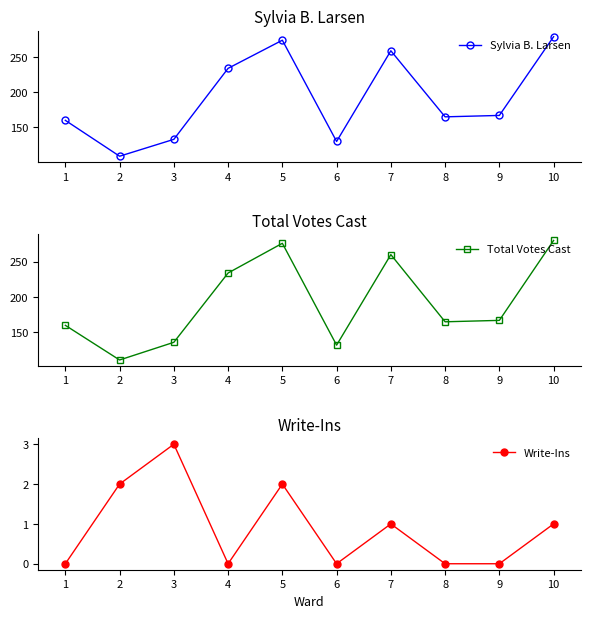

What is the difference between the maximum and minimum values in the Total Votes Cast series?

169